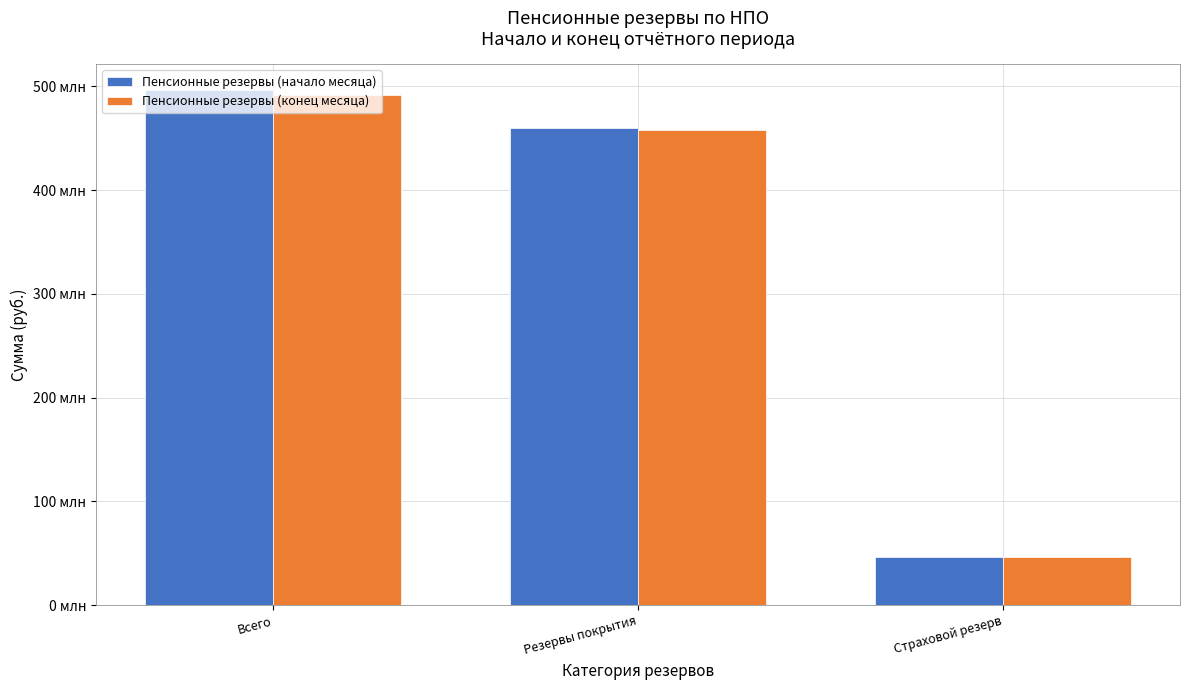

Reading left to right, list all the values displayed in this chart.

Пенсионные резервы (начало месяца): 496413061.8	459607540.6	46000000.0
Пенсионные резервы (конец месяца): 491426704.0	458265449.0	46000000.0